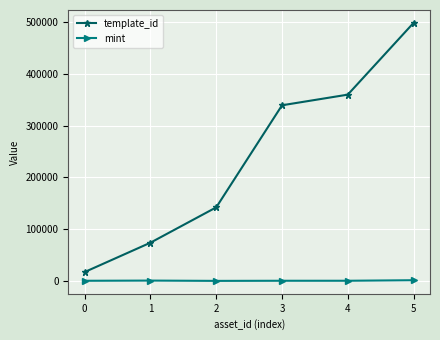

What is the maximum value shown in the chart?

498304